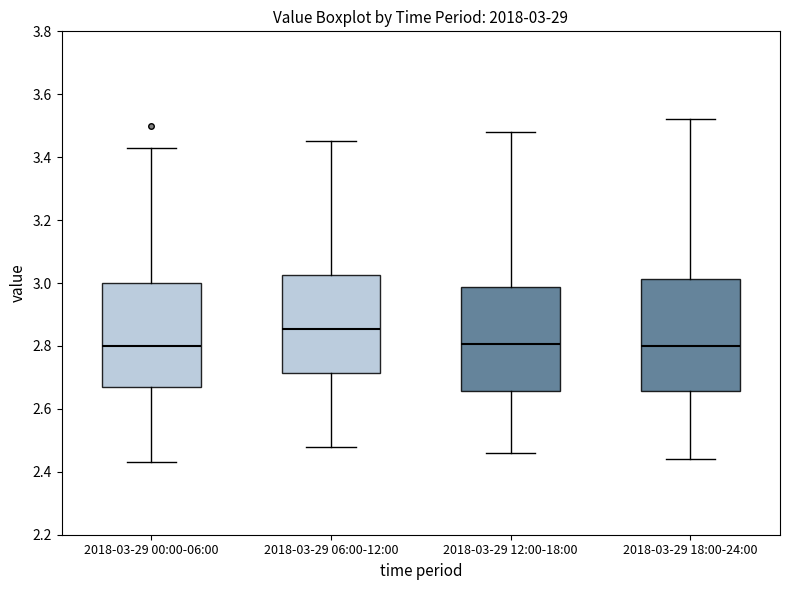

Comparing the boxes themselves (not the whiskers), which one is the tallest?

2018-03-29 18:00-24:00